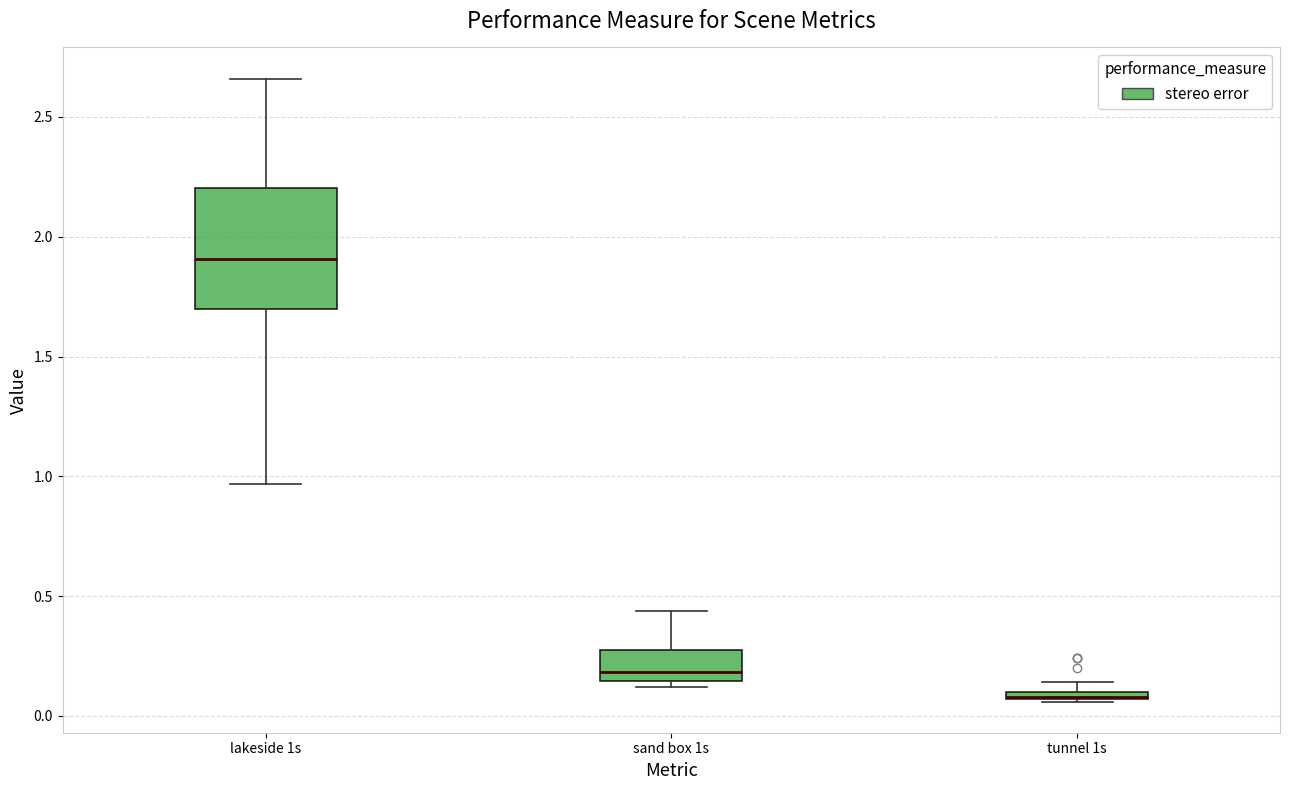

Which box is the tallest, from its lower edge to its upper edge?

lakeside 1s